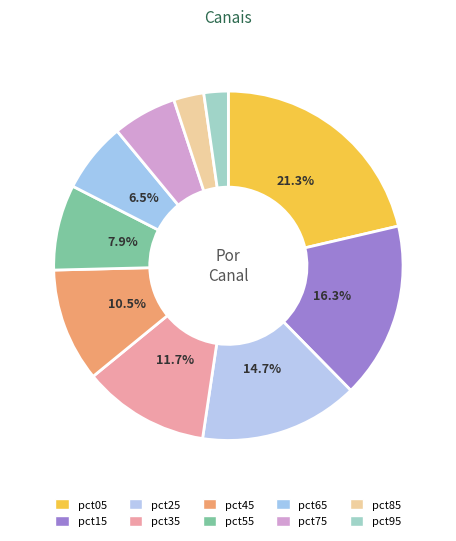

What percentage is the pct55 slice, to the nearest percent?

8%